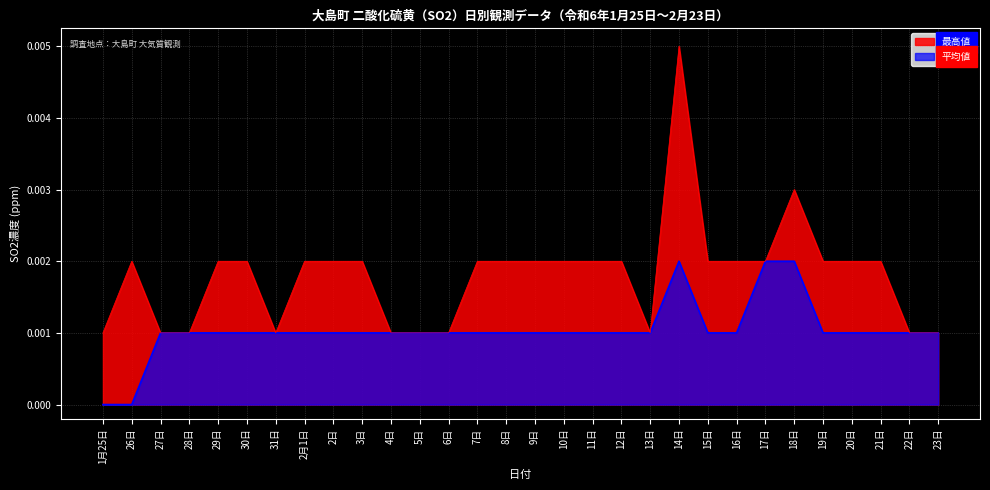

Reading right to left, list all the values displayed in this chart.

平均値: 23日=0.0	22日=0.0	21日=0.0	20日=0.0	19日=0.0	18日=0.0	17日=0.0	16日=0.0	15日=0.0	14日=0.0	13日=0.0	12日=0.0	11日=0.0	10日=0.0	9日=0.0	8日=0.0	7日=0.0	6日=0.0	5日=0.0	4日=0.0	3日=0.0	2日=0.0	2月1日=0.0	31日=0.0	30日=0.0	29日=0.0	28日=0.0	27日=0.0	26日=0.0	1月25日=0.0
最高値: 23日=0.0	22日=0.0	21日=0.0	20日=0.0	19日=0.0	18日=0.0	17日=0.0	16日=0.0	15日=0.0	14日=0.0	13日=0.0	12日=0.0	11日=0.0	10日=0.0	9日=0.0	8日=0.0	7日=0.0	6日=0.0	5日=0.0	4日=0.0	3日=0.0	2日=0.0	2月1日=0.0	31日=0.0	30日=0.0	29日=0.0	28日=0.0	27日=0.0	26日=0.0	1月25日=0.0